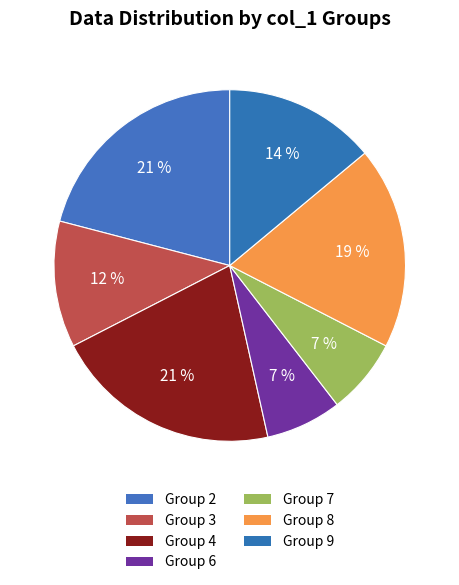

Count the number of slices in the pie.

7